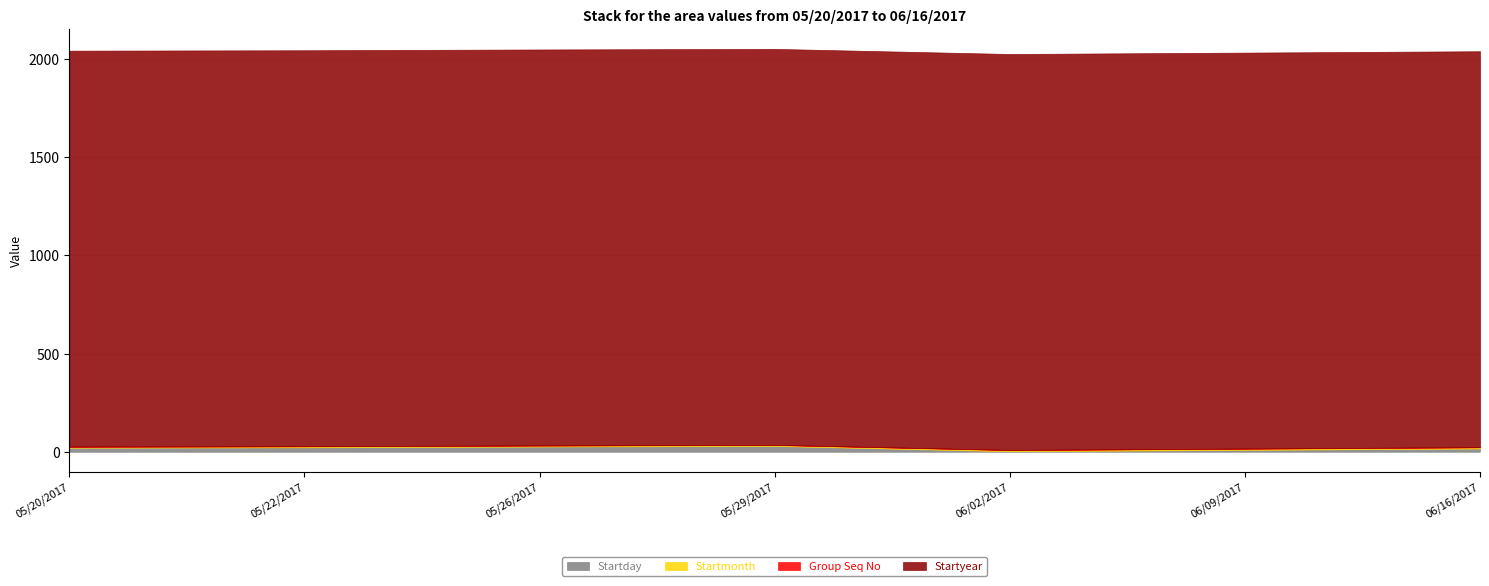

At which category is the sum across all series the highest?

05/29/2017